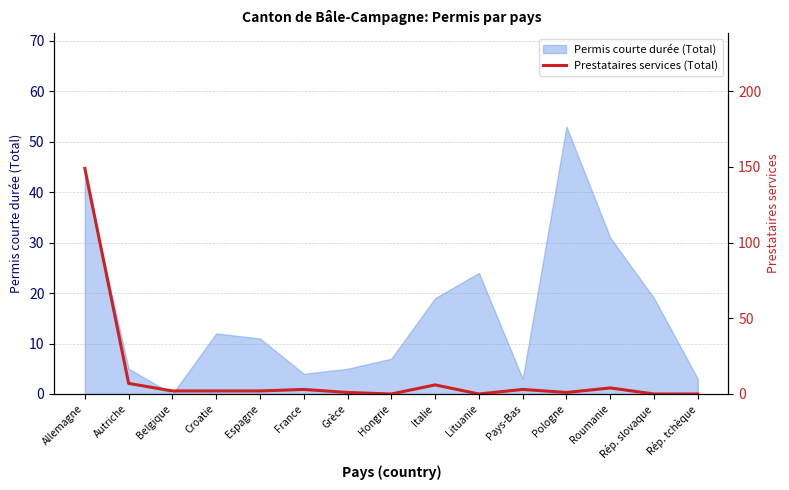

What is the difference between the maximum and minimum values?

149